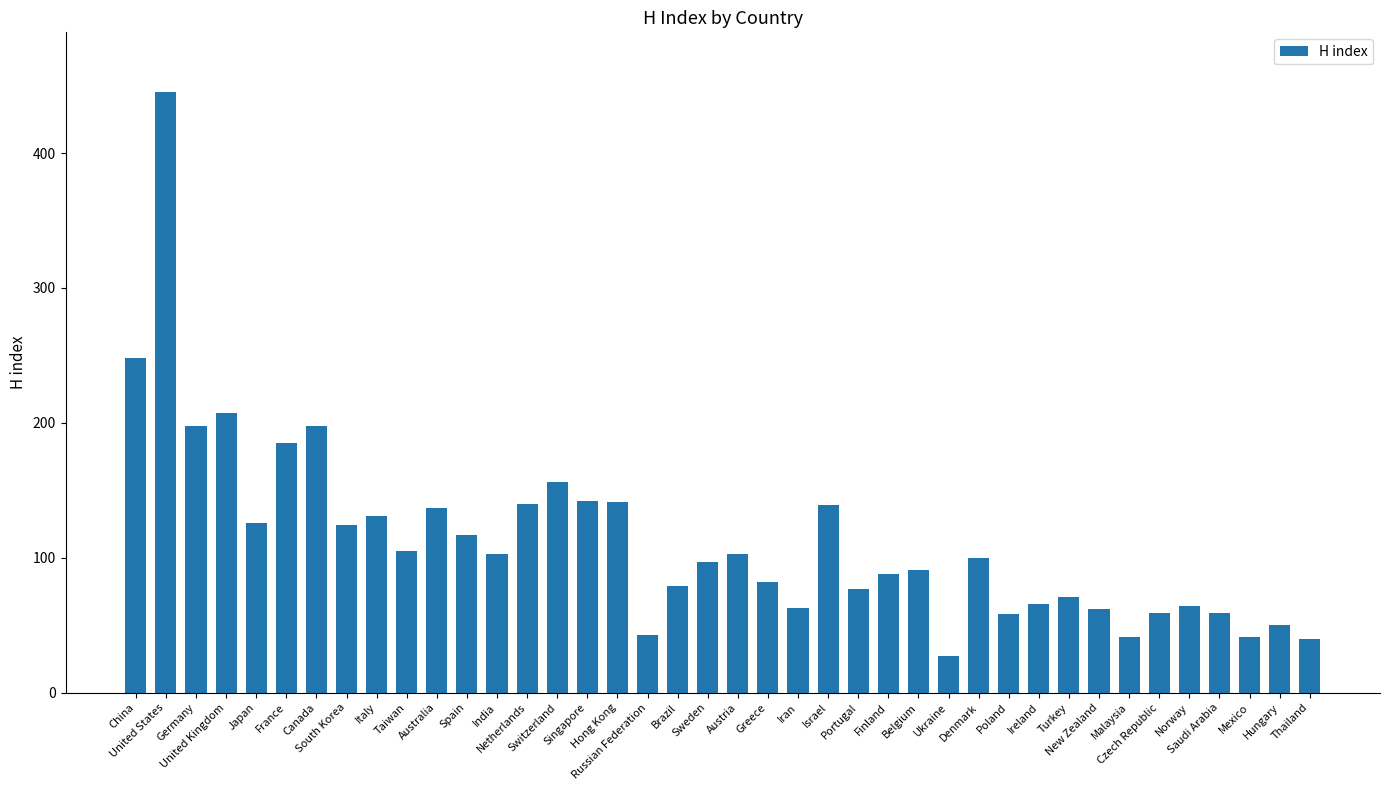

What is the label of the 34th bar from the right?

Canada